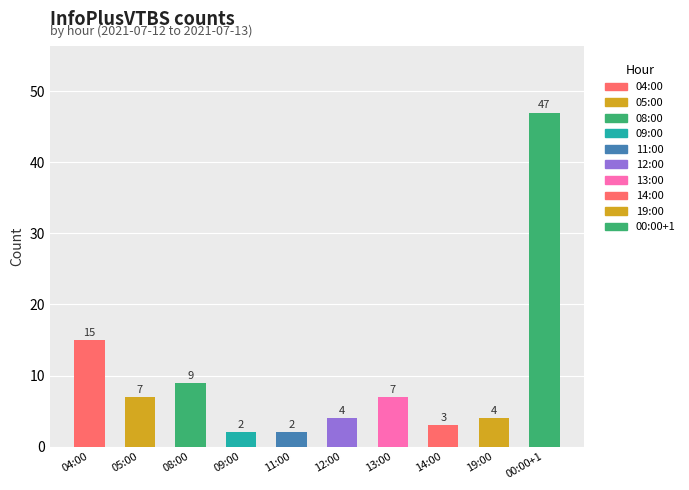

Is it true that the value at 14:00 is 3?

True